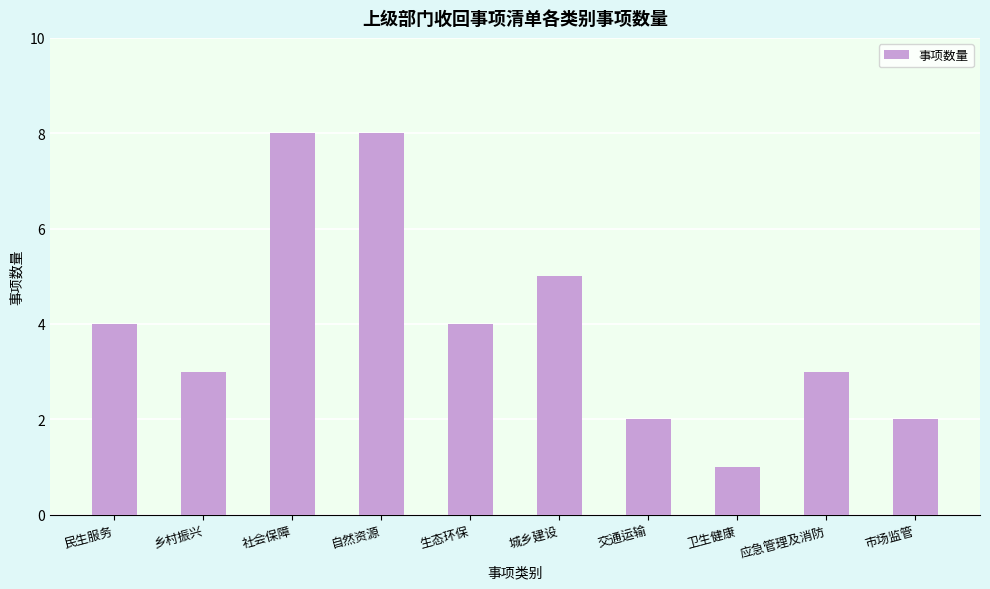

What is the approximate value at 社会保障?

8